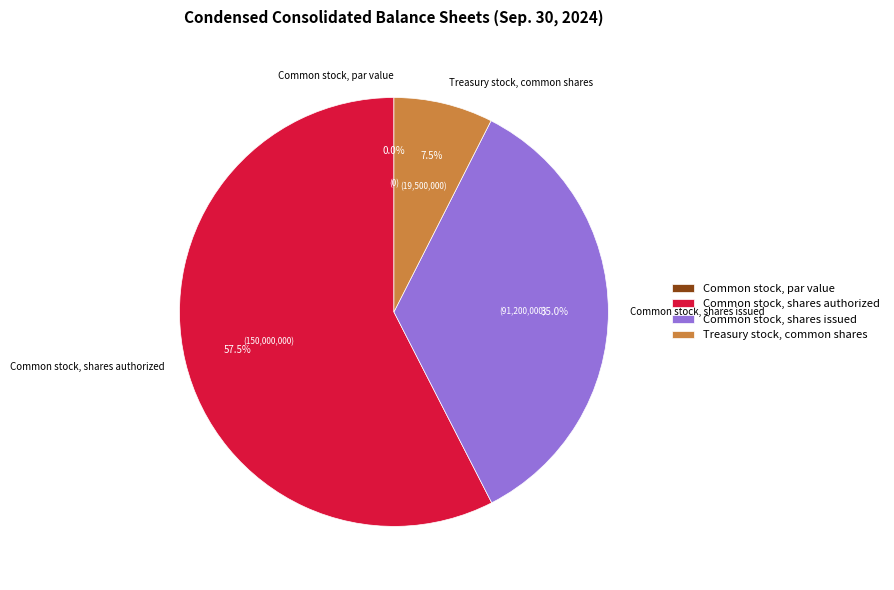

To the nearest percent, what percentage of the pie is Common stock, shares issued?

35%